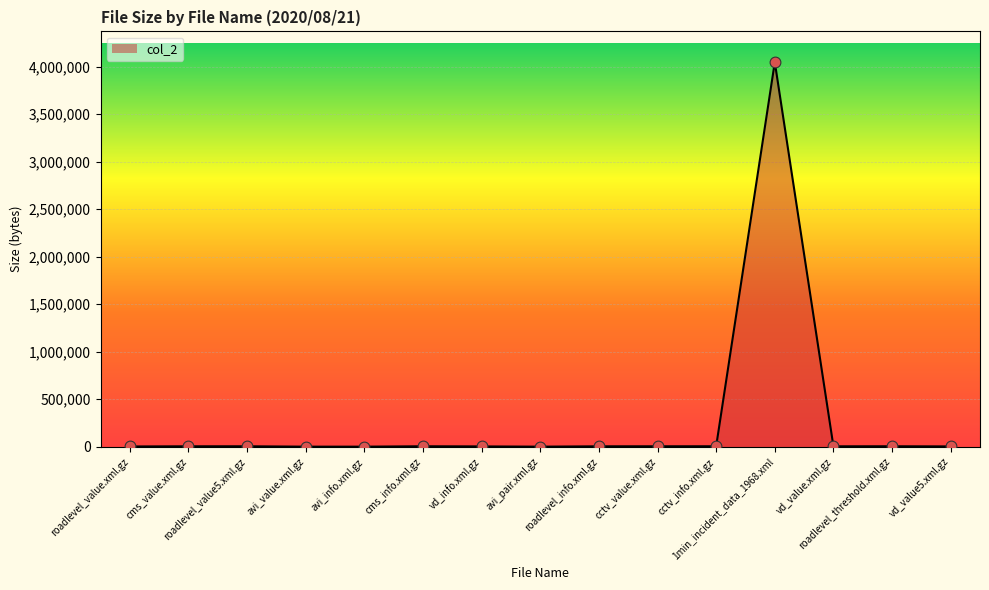

What is the ratio of the value at vd_value5.xml.gz to the value at cms_info.xml.gz?

0.7